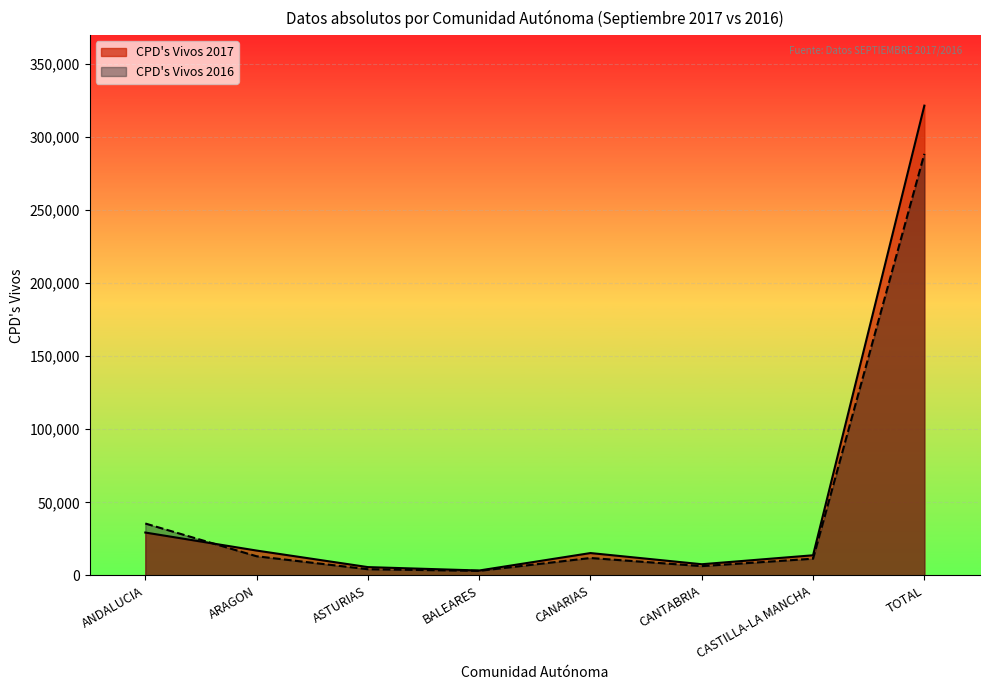

Does the chart display data point markers on the line(s)?

No